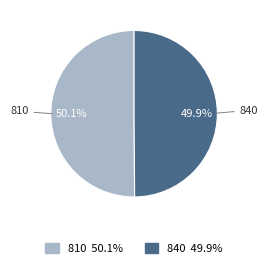

Is there a majority slice in this chart?

Yes